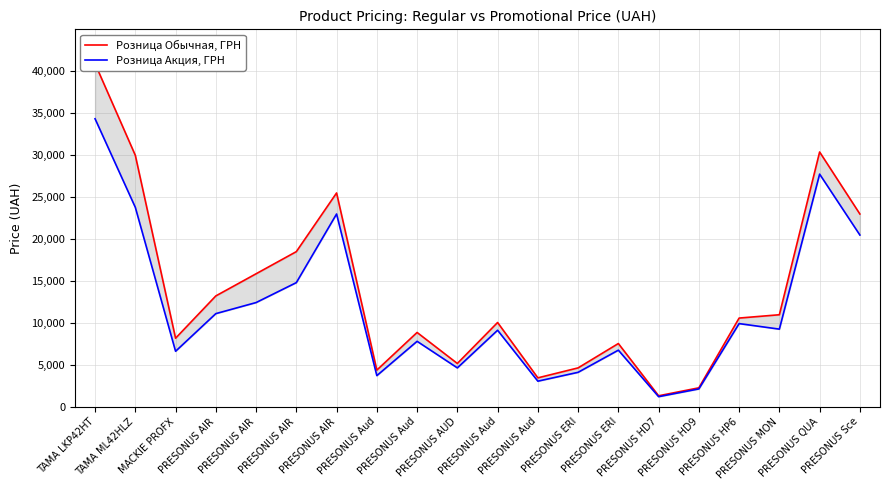

What are all the series names shown in the legend?

Розница Обычная, ГРН, Розница Акция, ГРН